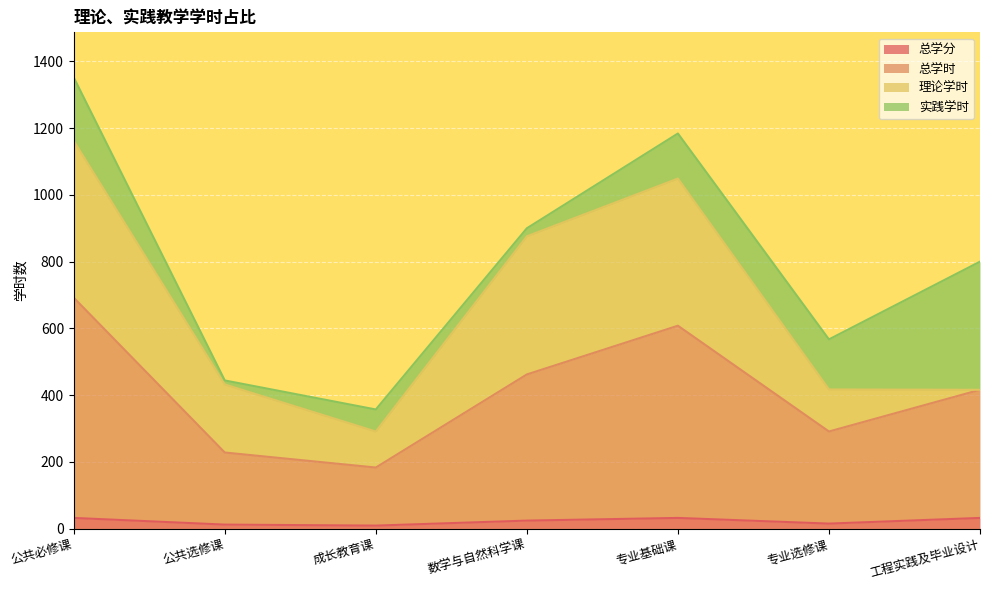

At which category is the sum across all series the highest?

公共必修课